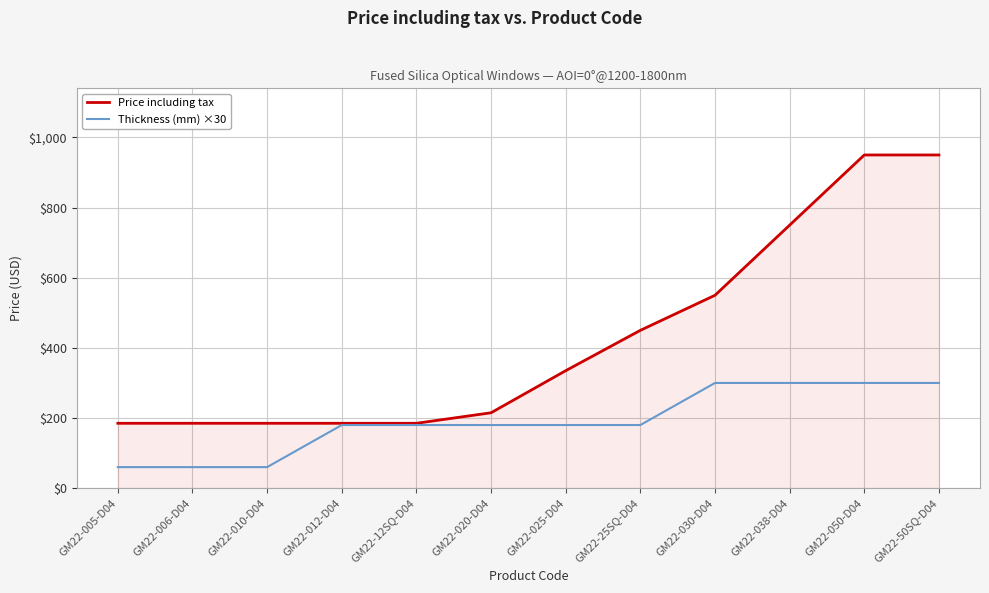

What is the total value across all series at GM22-050-D04?

1250